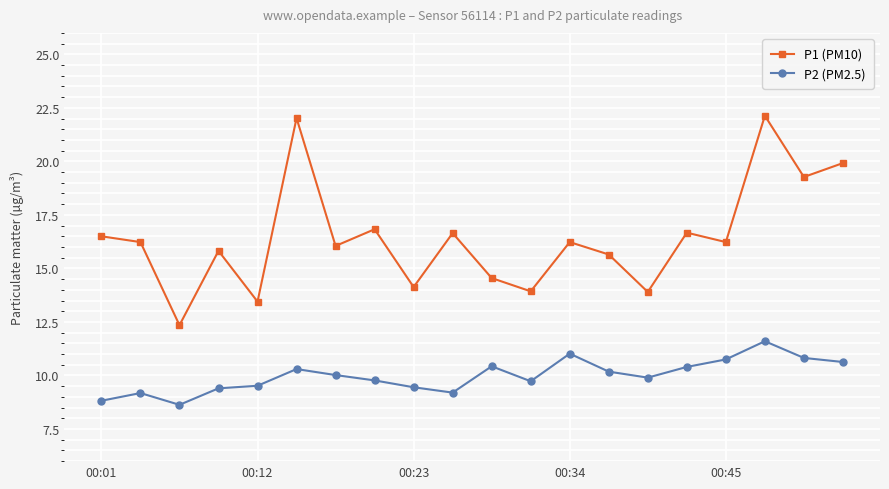

True or false: P1 (PM10) and P2 (PM2.5) intersect in this chart.

False